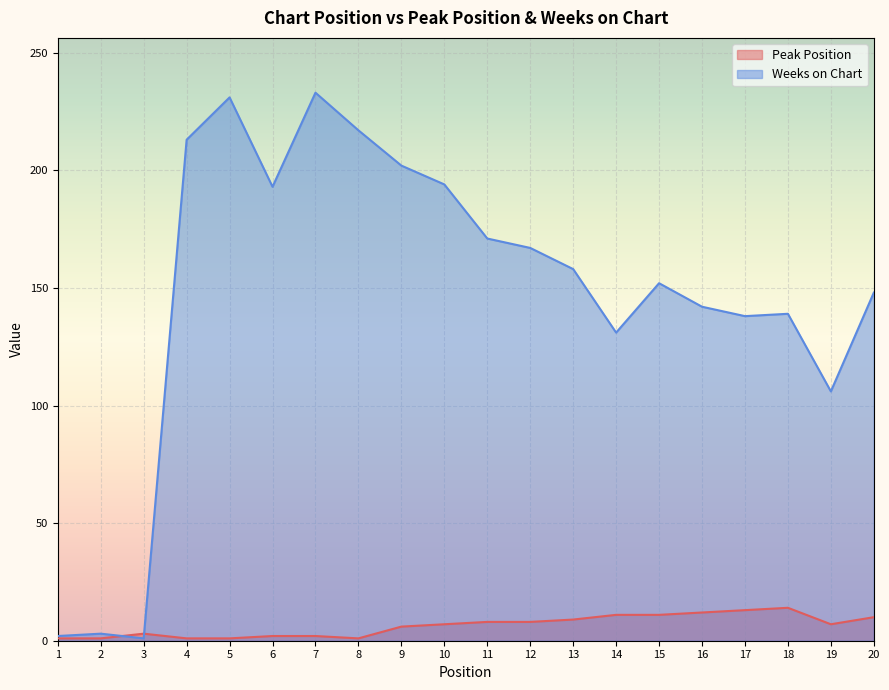

Reading left to right, extract all data points from this chart.

Peak Position: 1=1	2=1	3=3	4=1	5=1	6=2	7=2	8=1	9=6	10=7	11=8	12=8	13=9	14=11	15=11	16=12	17=13	18=14	19=7	20=10
Weeks on Chart: 1=2	2=3	3=1	4=213	5=231	6=193	7=233	8=217	9=202	10=194	11=171	12=167	13=158	14=131	15=152	16=142	17=138	18=139	19=106	20=148